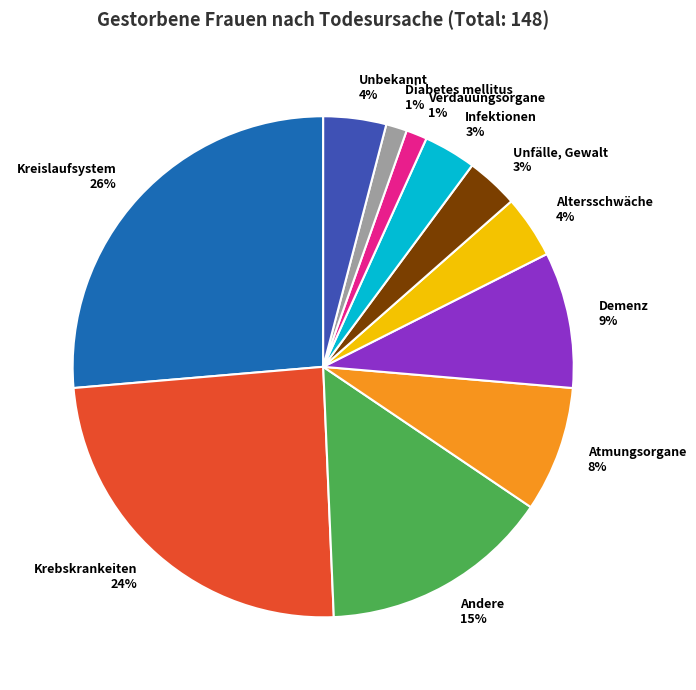

The Kreislaufsystem 26% slice represents 18% of the pie. True or false?

False